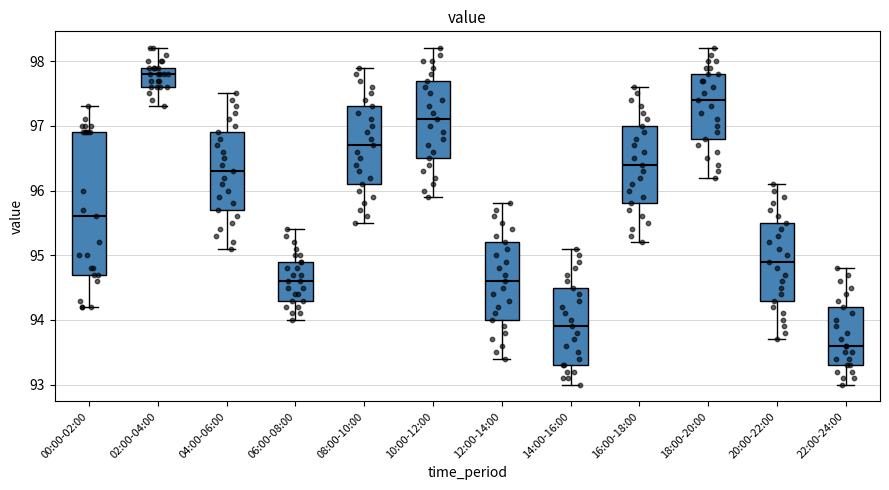

Reading left to right, read every box against the y-axis: the position of its median line, the range the box covers, and the ends of its whiskers. The values are not printed on the chart, so give them approximately, as read against the axis.

00:00-02:00: median 95.6, box 94.7 to 96.9, whiskers 94.2 to 97.3
02:00-04:00: median 97.8, box 97.6 to 97.9, whiskers 97.3 to 98.2
04:00-06:00: median 96.3, box 95.7 to 96.9, whiskers 95.1 to 97.5
06:00-08:00: median 94.6, box 94.3 to 94.9, whiskers 94.0 to 95.4
08:00-10:00: median 96.7, box 96.1 to 97.3, whiskers 95.5 to 97.9
10:00-12:00: median 97.1, box 96.5 to 97.7, whiskers 95.9 to 98.2
12:00-14:00: median 94.6, box 94.0 to 95.2, whiskers 93.4 to 95.8
14:00-16:00: median 93.9, box 93.3 to 94.5, whiskers 93.0 to 95.1
16:00-18:00: median 96.4, box 95.8 to 97.0, whiskers 95.2 to 97.6
18:00-20:00: median 97.4, box 96.8 to 97.8, whiskers 96.2 to 98.2
20:00-22:00: median 94.9, box 94.3 to 95.5, whiskers 93.7 to 96.1
22:00-24:00: median 93.6, box 93.3 to 94.2, whiskers 93.0 to 94.8